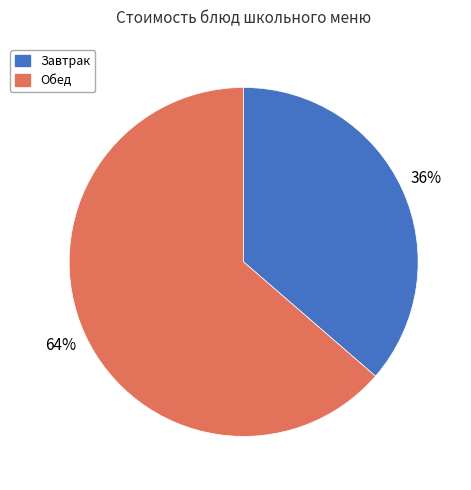

How many segments does this pie chart have?

2